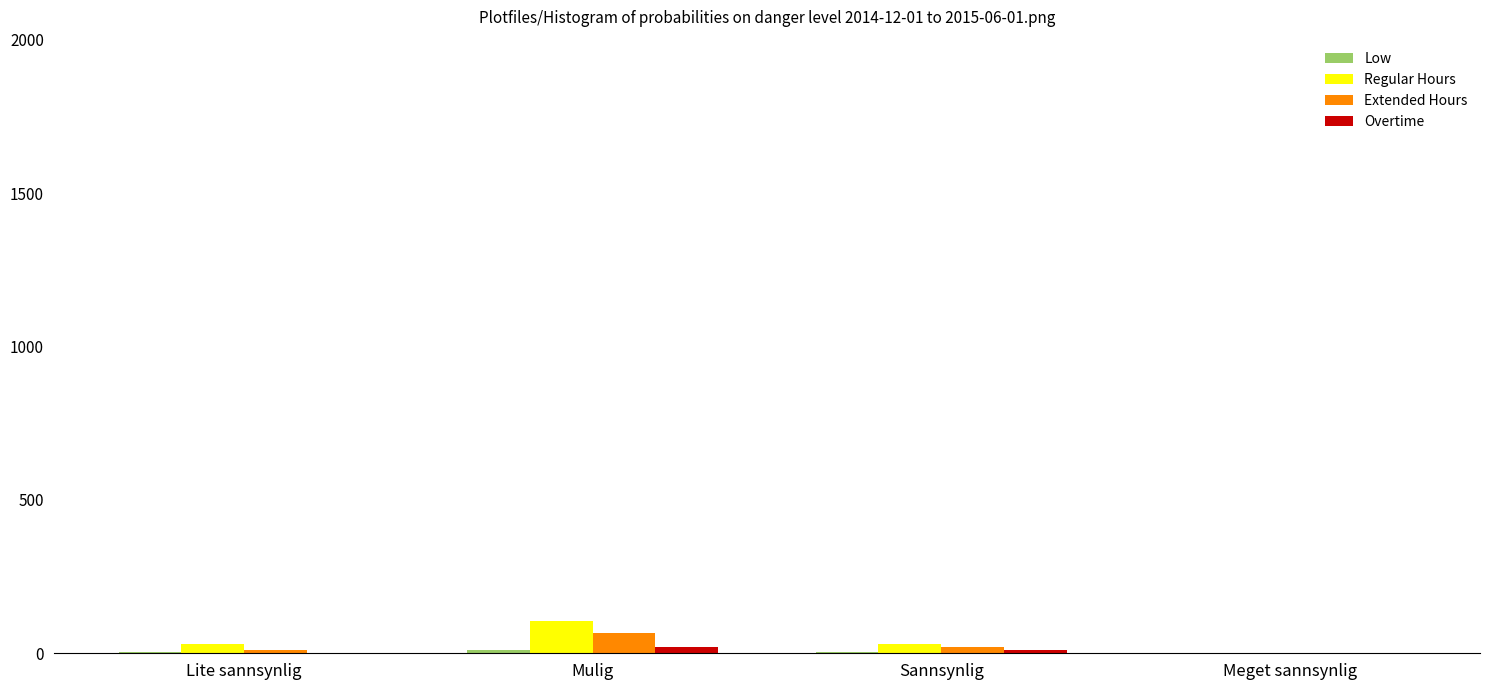

What is the average value of the Extended Hours series?

23.5